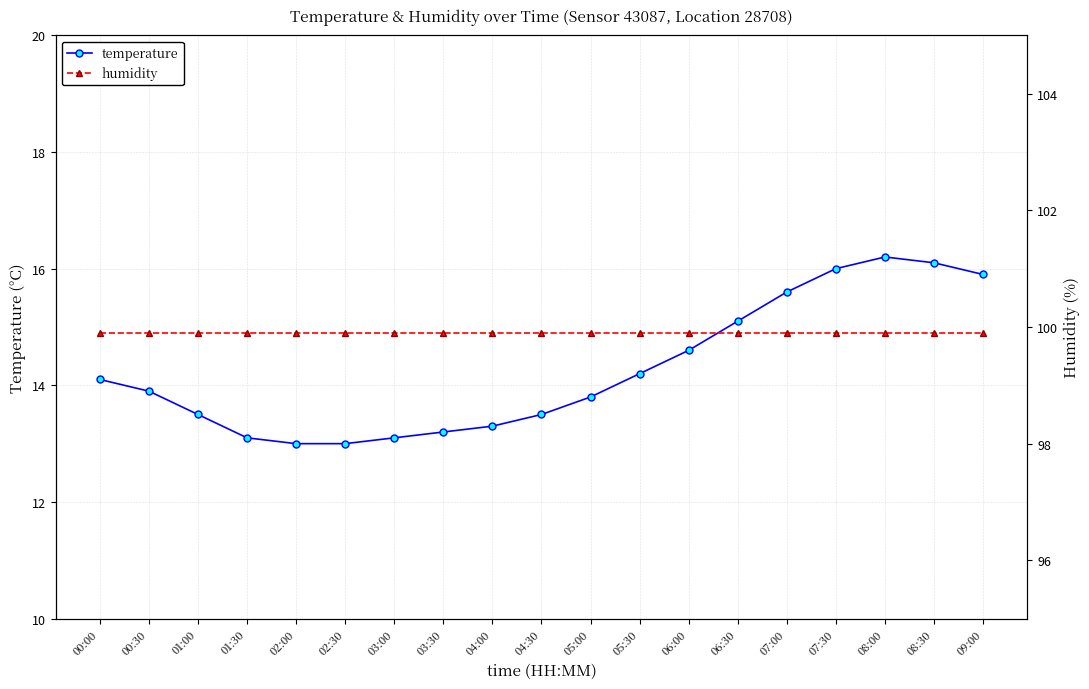

At 06:00, list the series in order from smallest to largest.

temperature, humidity